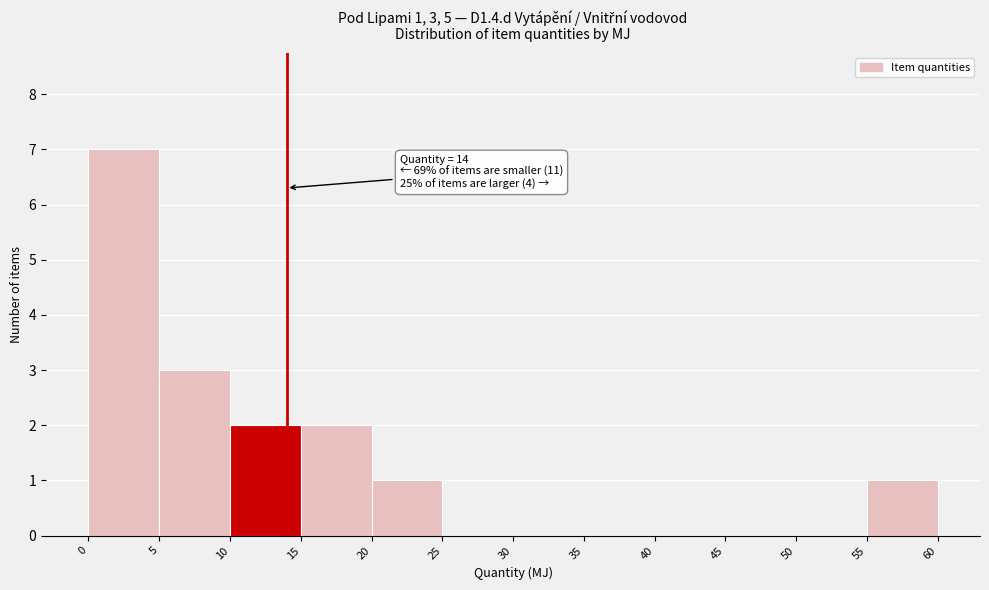

Over which range of the x-axis is the bar tallest?

0 to 5